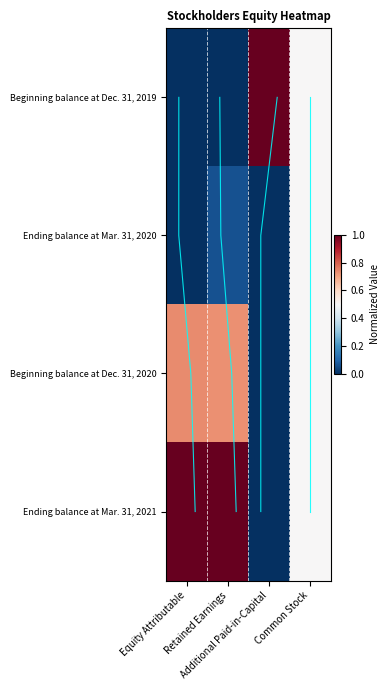

How many values in the trend_Additional Paid-in-Capital series exceed 2?

1